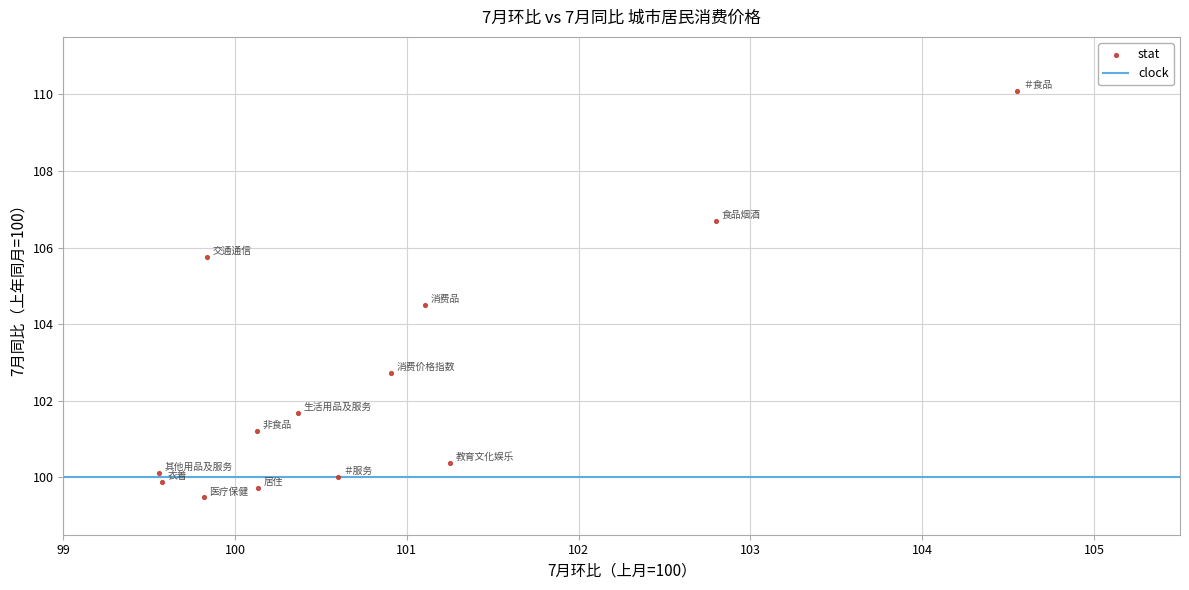

What is the range of Y values (max minus min)?

10.6